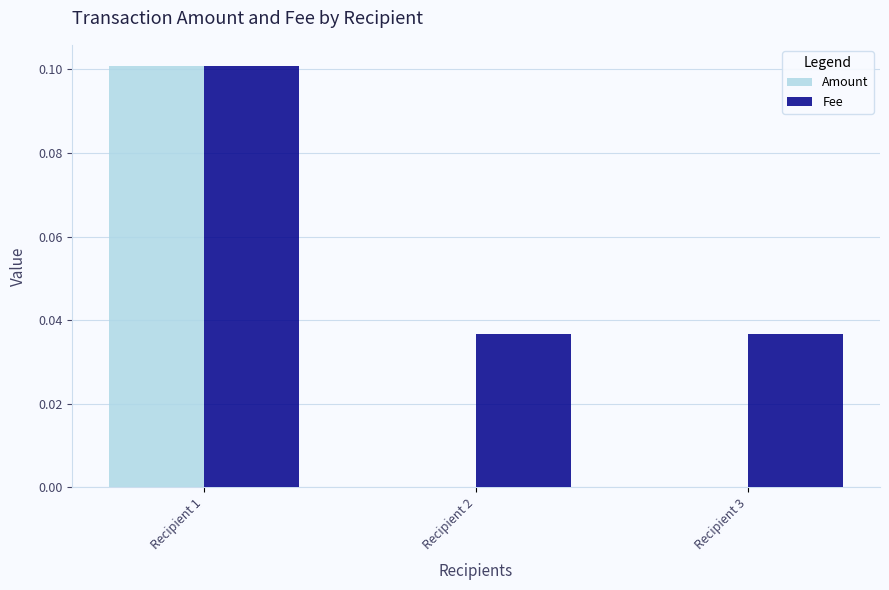

How many categories are shown in the chart?

3